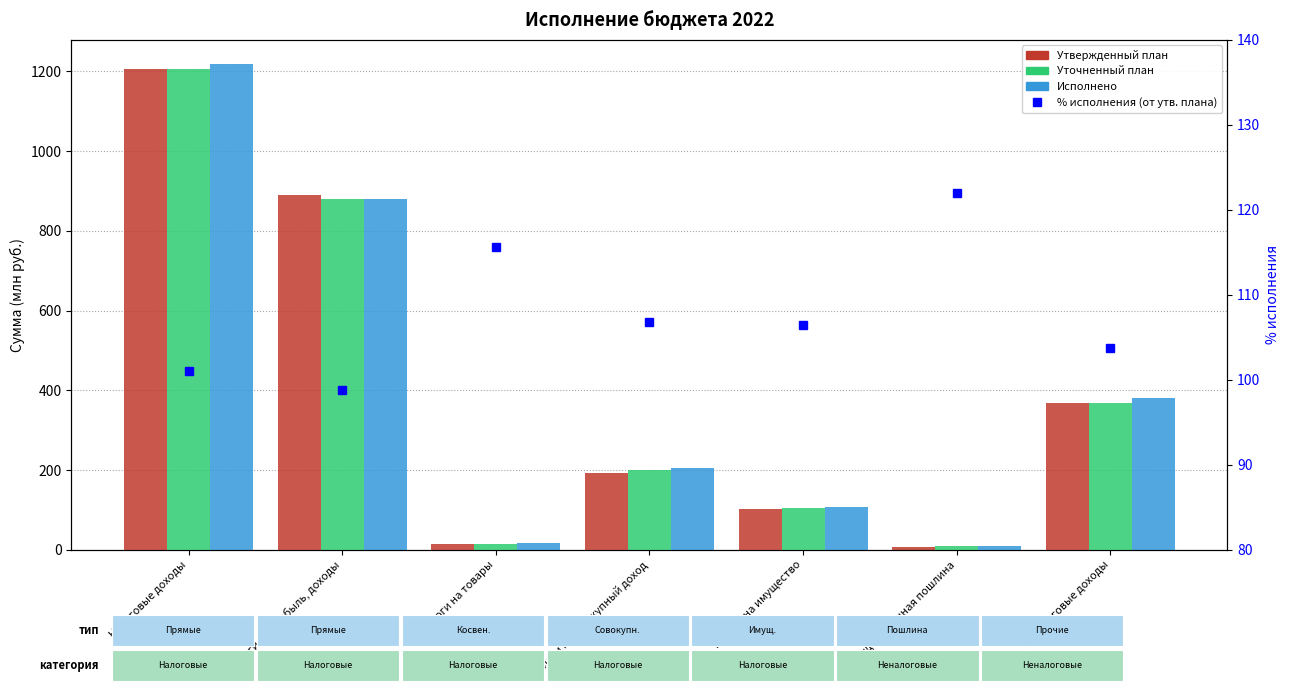

What is the approximate value of % исполнения (от утв. плана) at Налоги на прибыль, доходы?

98.8